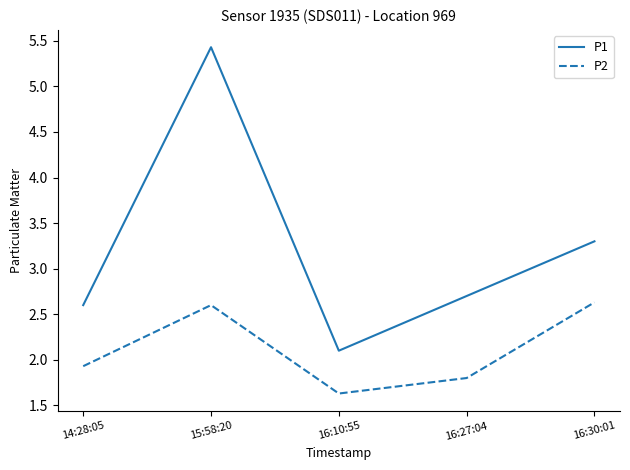

List the series in order of their peak value, highest first.

P1, P2